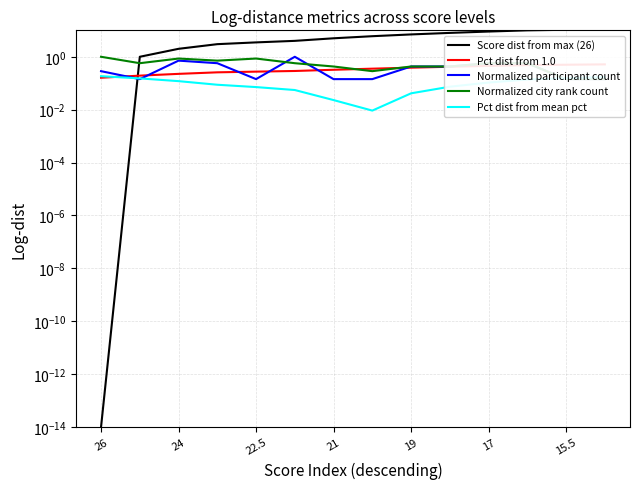

At which category is the sum across all series the highest?

13